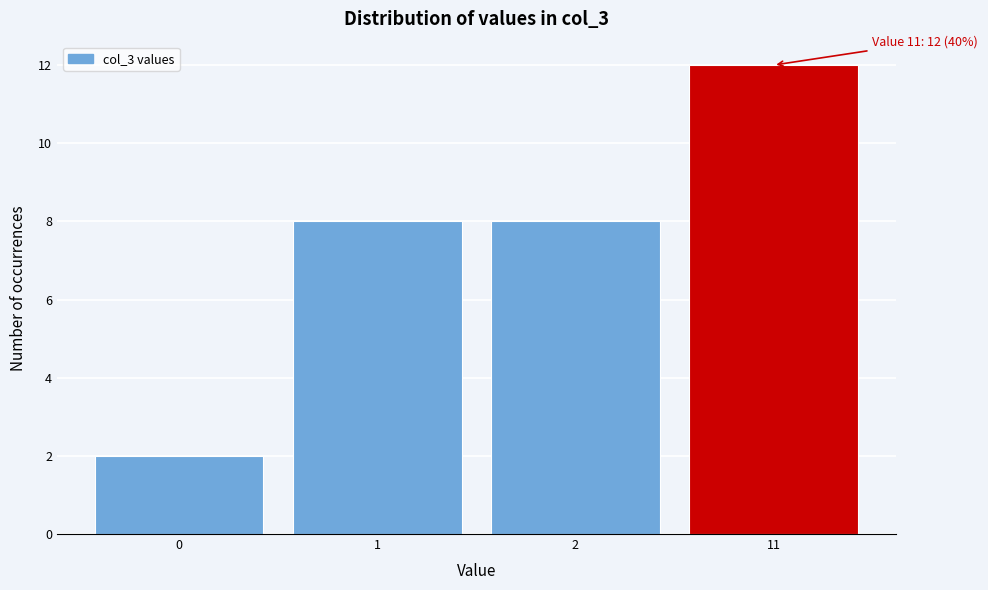

Reading left to right, list all the values displayed in this chart.

0=2	1=8	2=8	11=12